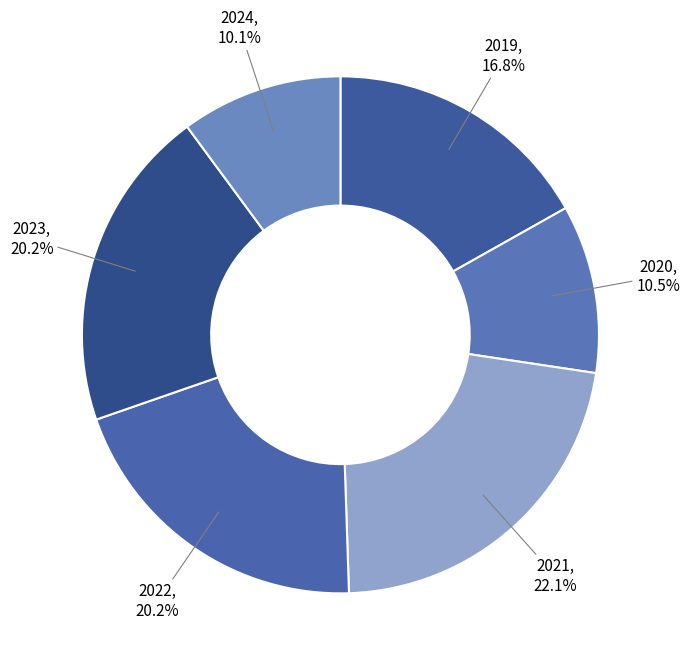

The 2019 slice represents 17% of the pie. True or false?

True